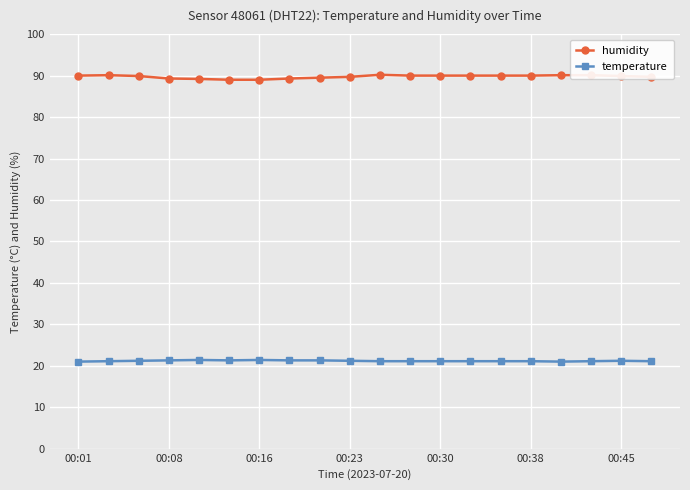

List the series in order of their peak value, highest first.

humidity, temperature